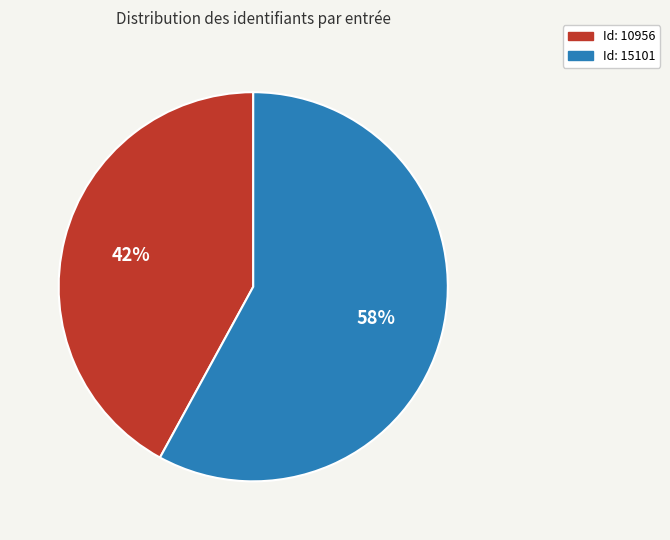

What is the ratio of the value at Id: 10956 to the value at Id: 15101?

0.7